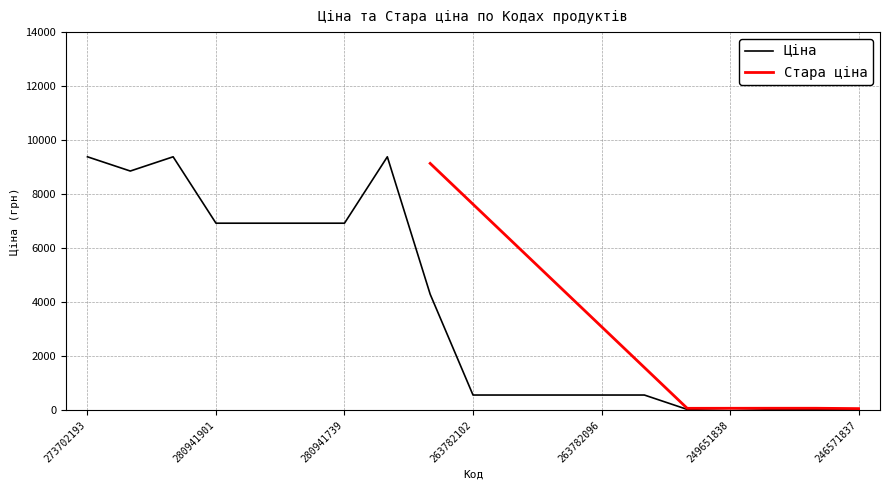

What is the minimum value shown in the chart?

27.6